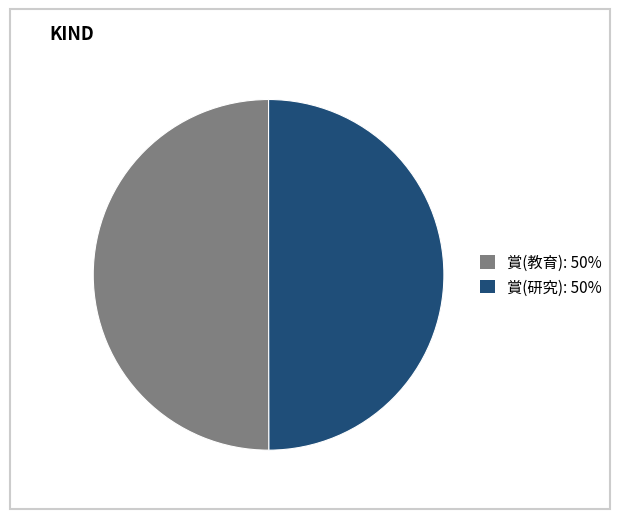

What is the ratio of the value at 賞(研究): 50% to the value at 賞(教育): 50%?

1.0